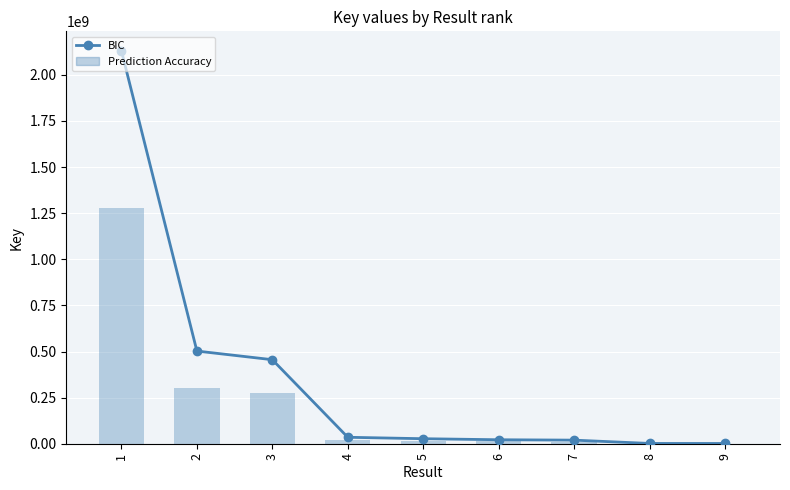

At 7, list the series in order from largest to smallest.

BIC, Prediction Accuracy